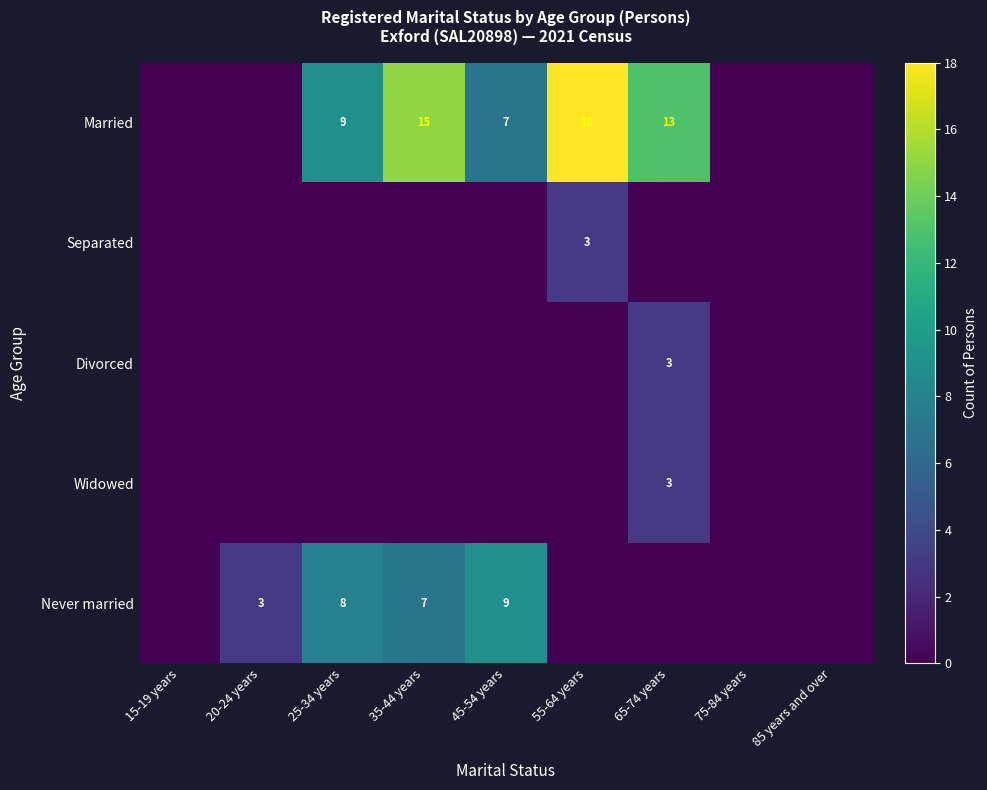

Is it true that Separated equals 3 at 55-64 years?

True